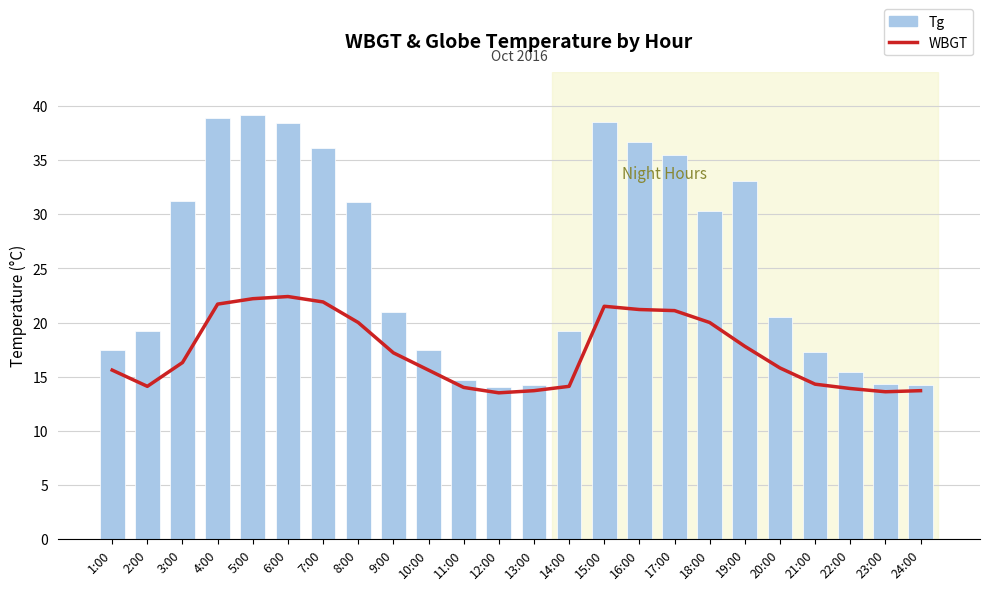

What is the difference between the WBGT values at 12:00 and 8:00?

6.5